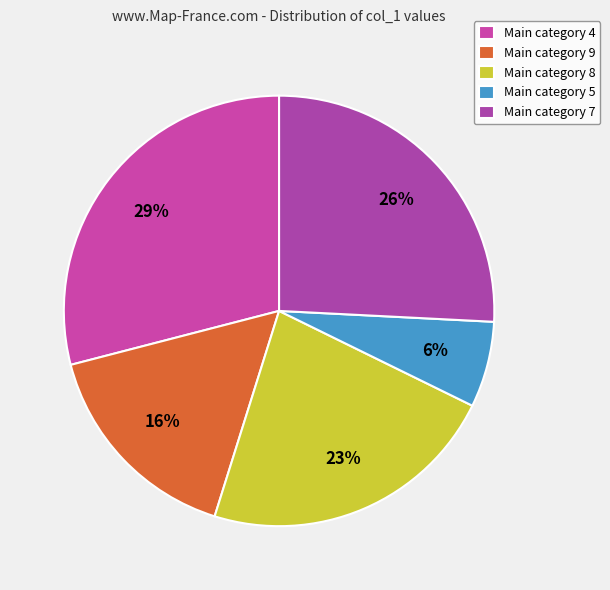

To the nearest percent, what is the difference between the largest and smallest slice percentages?

23%